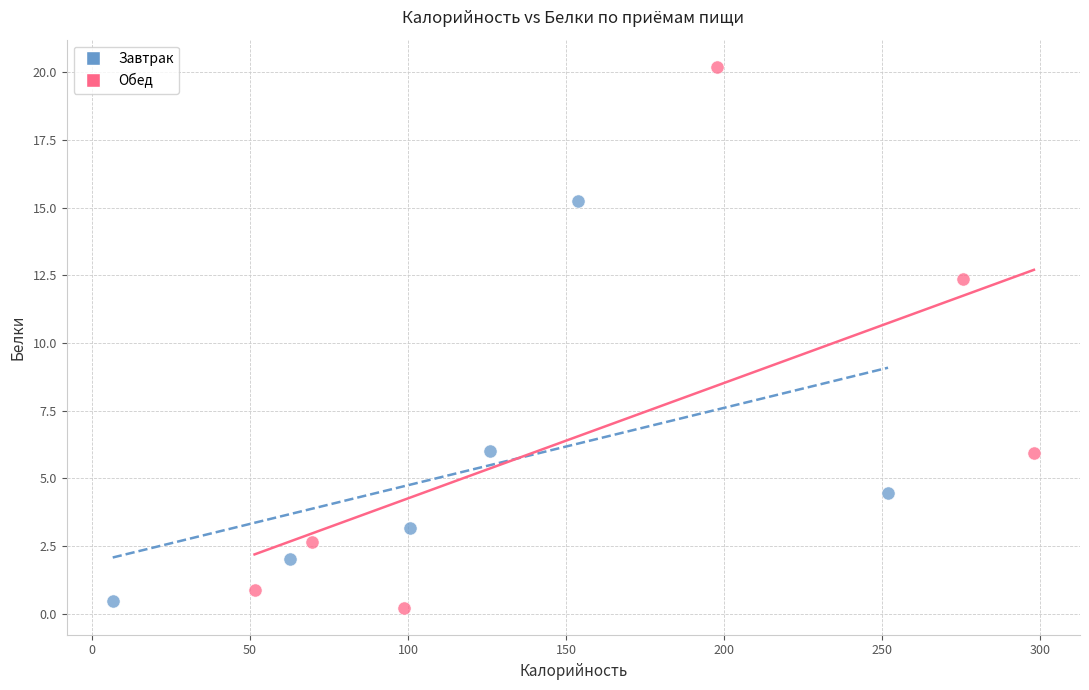

Which series reaches the maximum Y coordinate?

Обед